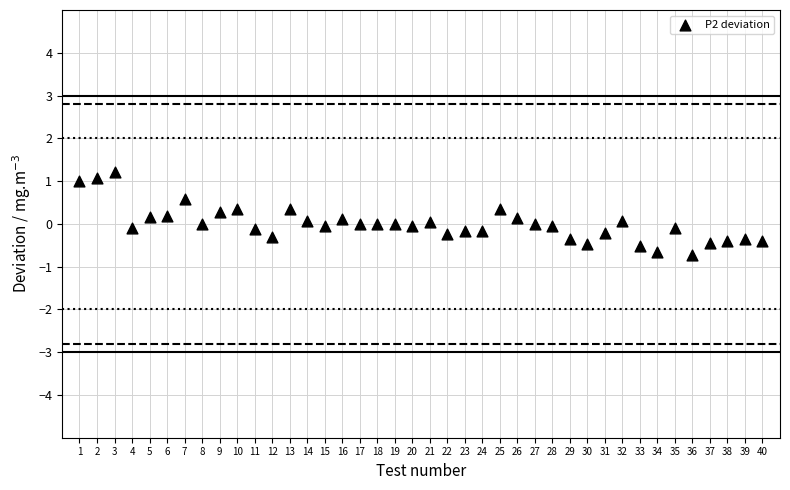

What is the range of Y values (max minus min)?

1.9